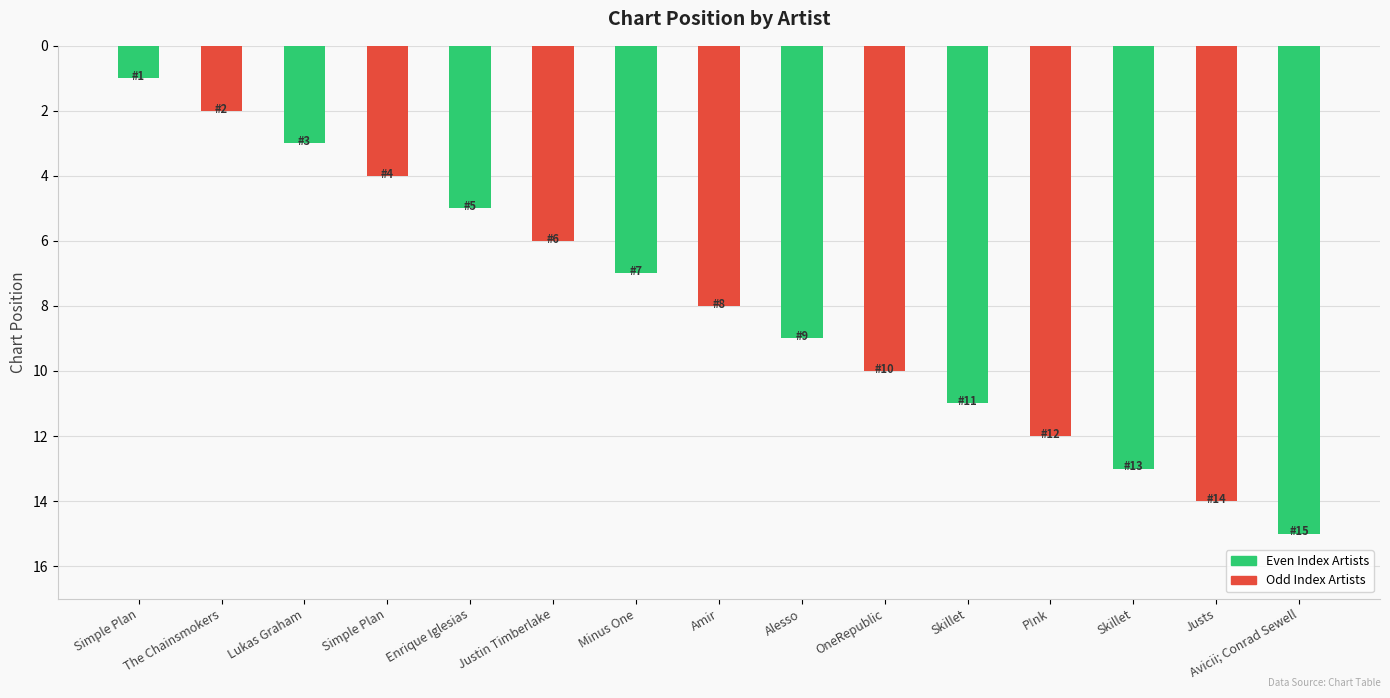

What is the sum of all values?

120